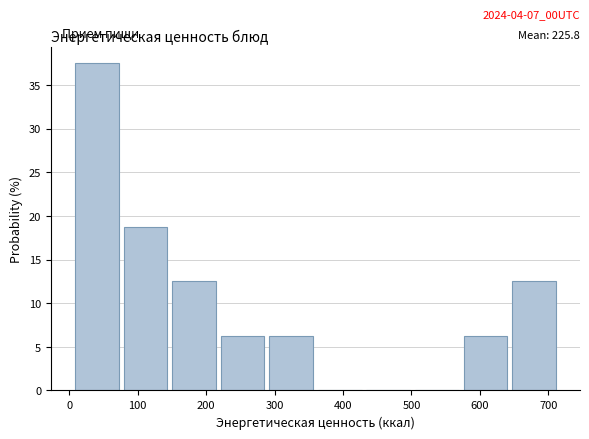

Which range on the x-axis has the tallest bar?

10 to 80